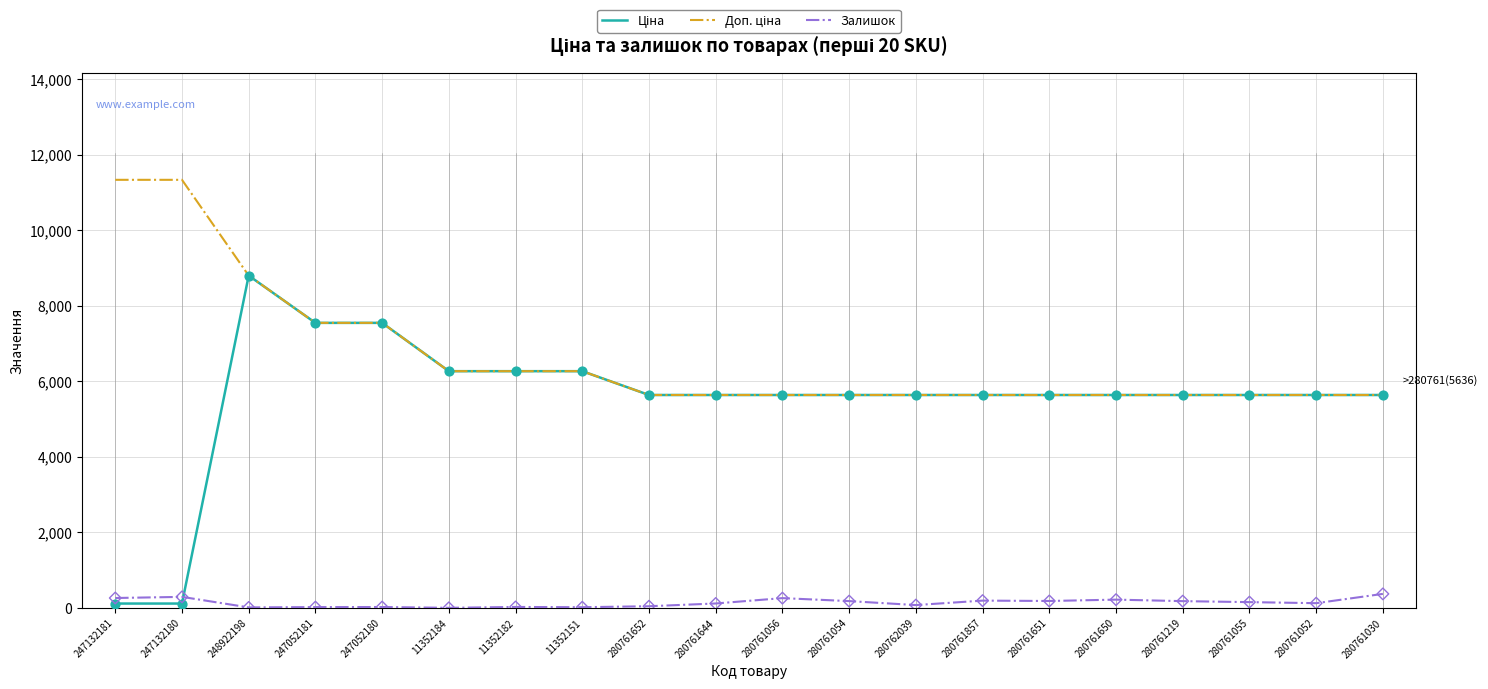

What is the maximum value shown in the chart?

11334.0